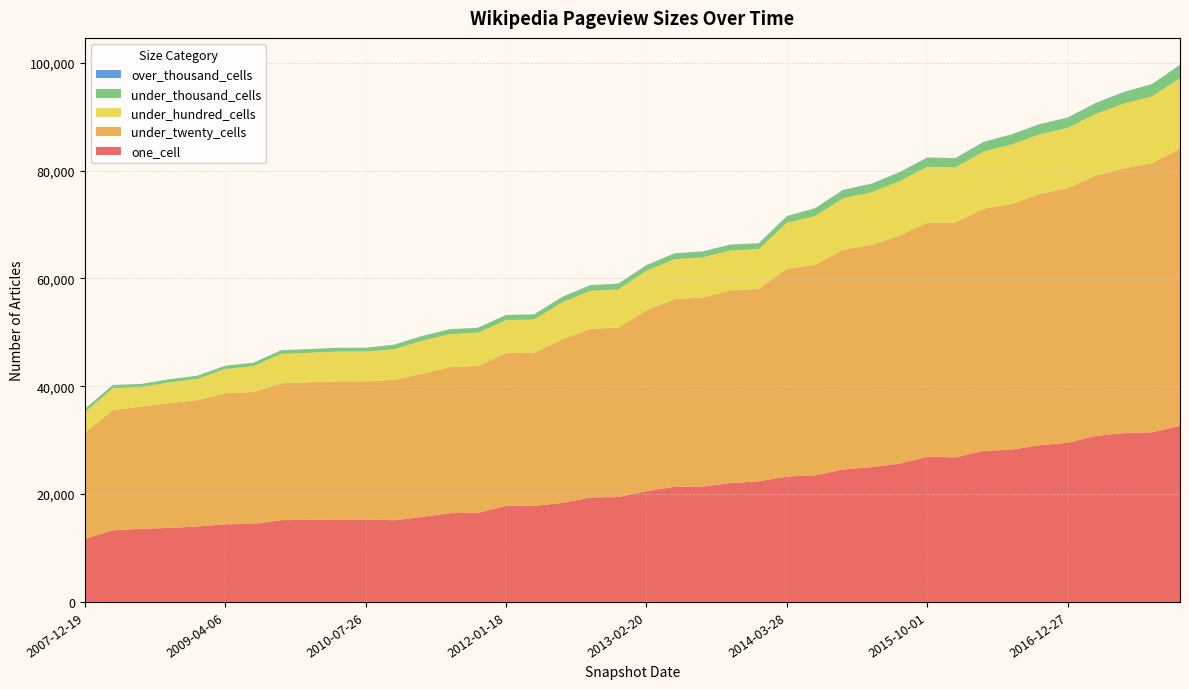

Reading left to right, extract all data points from this chart.

one_cell: 2007-12-19=11682	2008-04-01=13283	2008-06-27=13566	2008-10-10=13726	2008-12-17=13983	2009-04-06=14410	2009-06-17=14467	2009-09-25=15170	2009-12-16=15222	2010-04-01=15302	2010-07-26=15307	2010-11-17=15144	2011-02-21=15754	2011-06-10=16469	2011-09-05=16536	2012-01-18=17812	2012-03-26=17828	2012-07-13=18360	2012-10-31=19387	2012-12-11=19454	2013-02-20=20555	2013-05-21=21344	2013-07-09=21393	2013-09-10=22048	2013-12-20=22374	2014-03-28=23256	2014-09-08=23472	2015-01-19=24564	2015-04-09=25003	2015-07-03=25644	2015-10-01=26929	2016-01-04=26812	2016-04-05=28016	2016-07-04=28245	2016-10-07=29063	2016-12-27=29523	2017-04-12=30800	2017-07-24=31316	2017-10-12=31469	2017-12-22=32648
under_twenty_cells: 2007-12-19=19712	2008-04-01=22290	2008-06-27=22666	2008-10-10=23159	2008-12-17=23433	2009-04-06=24298	2009-06-17=24458	2009-09-25=25387	2009-12-16=25521	2010-04-01=25607	2010-07-26=25608	2010-11-17=26042	2011-02-21=26552	2011-06-10=27080	2011-09-05=27226	2012-01-18=28327	2012-03-26=28403	2012-07-13=30337	2012-10-31=31262	2012-12-11=31420	2013-02-20=33537	2013-05-21=34816	2013-07-09=35058	2013-09-10=35730	2013-12-20=35674	2014-03-28=38552	2014-09-08=39048	2015-01-19=40735	2015-04-09=41210	2015-07-03=42277	2015-10-01=43428	2016-01-04=43543	2016-04-05=44912	2016-07-04=45558	2016-10-07=46599	2016-12-27=47227	2017-04-12=48267	2017-07-24=49093	2017-10-12=49888	2017-12-22=51405
under_hundred_cells: 2007-12-19=3777	2008-04-01=4041	2008-06-27=3608	2008-10-10=3820	2008-12-17=3932	2009-04-06=4473	2009-06-17=4780	2009-09-25=5448	2009-12-16=5456	2010-04-01=5516	2010-07-26=5521	2010-11-17=5636	2011-02-21=6106	2011-06-10=6112	2011-09-05=6161	2012-01-18=6116	2012-03-26=6141	2012-07-13=6828	2012-10-31=7041	2012-12-11=7074	2013-02-20=7312	2013-05-21=7403	2013-07-09=7448	2013-09-10=7408	2013-12-20=7375	2014-03-28=8510	2014-09-08=9033	2015-01-19=9547	2015-04-09=9731	2015-07-03=10079	2015-10-01=10323	2016-01-04=10227	2016-04-05=10573	2016-07-04=11023	2016-10-07=11043	2016-12-27=11156	2017-04-12=11449	2017-07-24=11996	2017-10-12=12386	2017-12-22=13083
under_thousand_cells: 2007-12-19=624	2008-04-01=625	2008-06-27=587	2008-10-10=587	2008-12-17=601	2009-04-06=626	2009-06-17=652	2009-09-25=692	2009-12-16=702	2010-04-01=707	2010-07-26=708	2010-11-17=862	2011-02-21=896	2011-06-10=903	2011-09-05=926	2012-01-18=956	2012-03-26=957	2012-07-13=1033	2012-10-31=1061	2012-12-11=1068	2013-02-20=1055	2013-05-21=1084	2013-07-09=1091	2013-09-10=1083	2013-12-20=1078	2014-03-28=1221	2014-09-08=1429	2015-01-19=1549	2015-04-09=1571	2015-07-03=1653	2015-10-01=1710	2016-01-04=1685	2016-04-05=1772	2016-07-04=1853	2016-10-07=1863	2016-12-27=1893	2017-04-12=1976	2017-07-24=2140	2017-10-12=2238	2017-12-22=2431
over_thousand_cells: 2007-12-19=0	2008-04-01=0	2008-06-27=0	2008-10-10=0	2008-12-17=0	2009-04-06=0	2009-06-17=0	2009-09-25=0	2009-12-16=1	2010-04-01=1	2010-07-26=1	2010-11-17=7	2011-02-21=7	2011-06-10=7	2011-09-05=7	2012-01-18=7	2012-03-26=7	2012-07-13=15	2012-10-31=16	2012-12-11=16	2013-02-20=16	2013-05-21=16	2013-07-09=16	2013-09-10=24	2013-12-20=24	2014-03-28=25	2014-09-08=36	2015-01-19=36	2015-04-09=36	2015-07-03=36	2015-10-01=36	2016-01-04=44	2016-04-05=44	2016-07-04=44	2016-10-07=44	2016-12-27=51	2017-04-12=51	2017-07-24=51	2017-10-12=51	2017-12-22=59